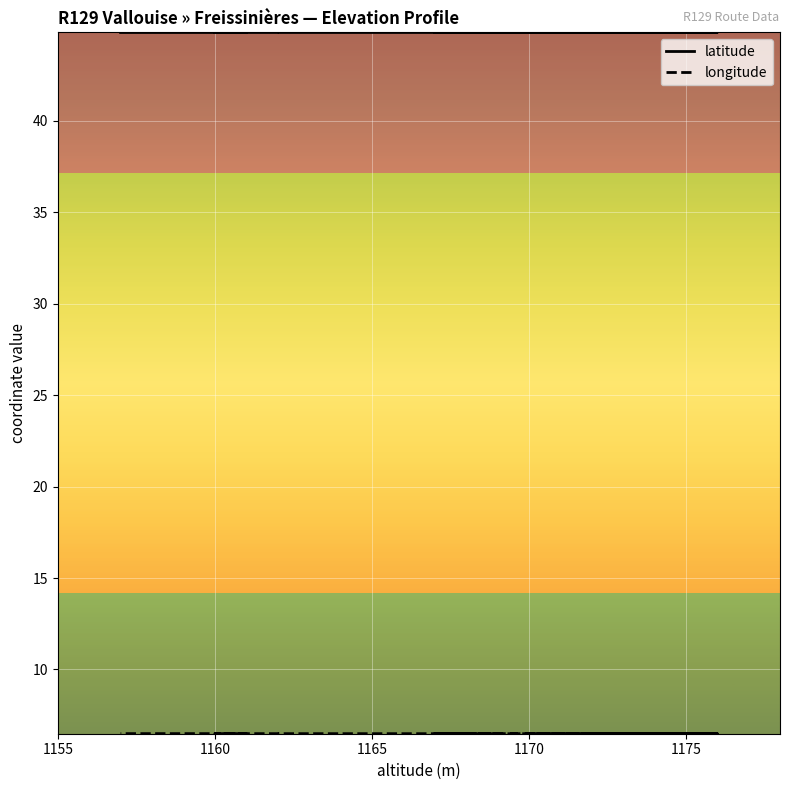

Is the value of longitude at 13 greater than the value of latitude at 1170?

No